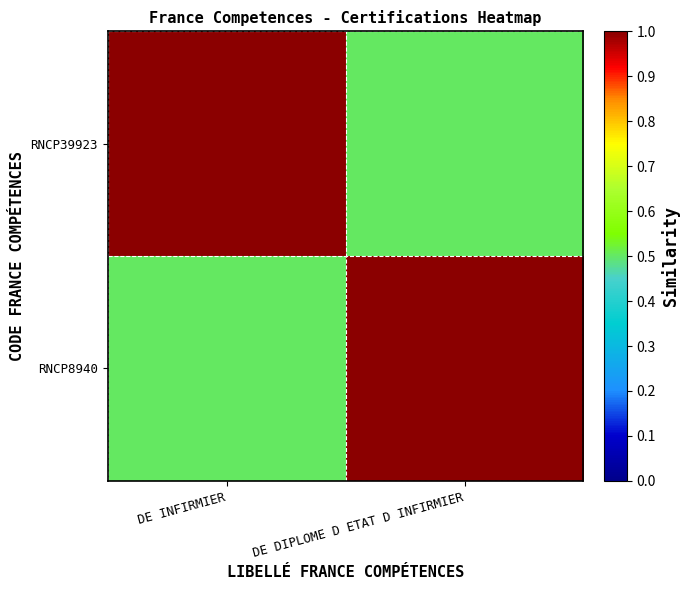

How many distinct data groups are displayed?

2